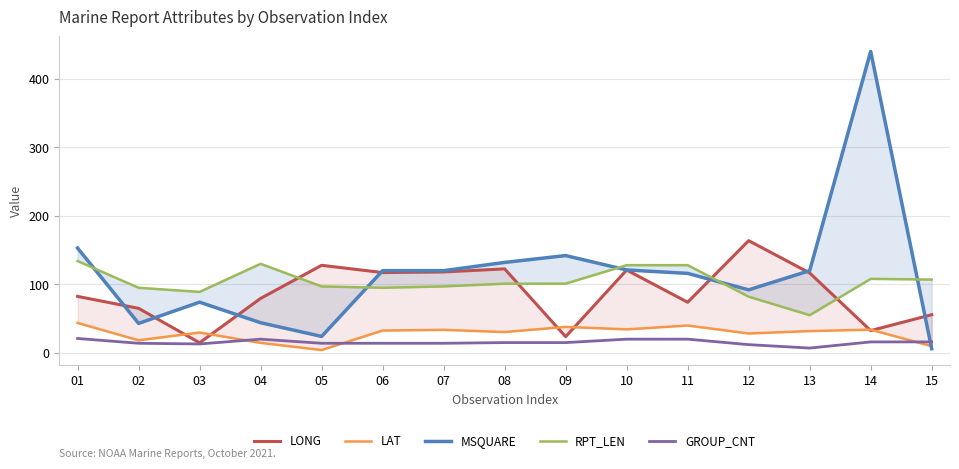

How many series are shown in this chart?

5